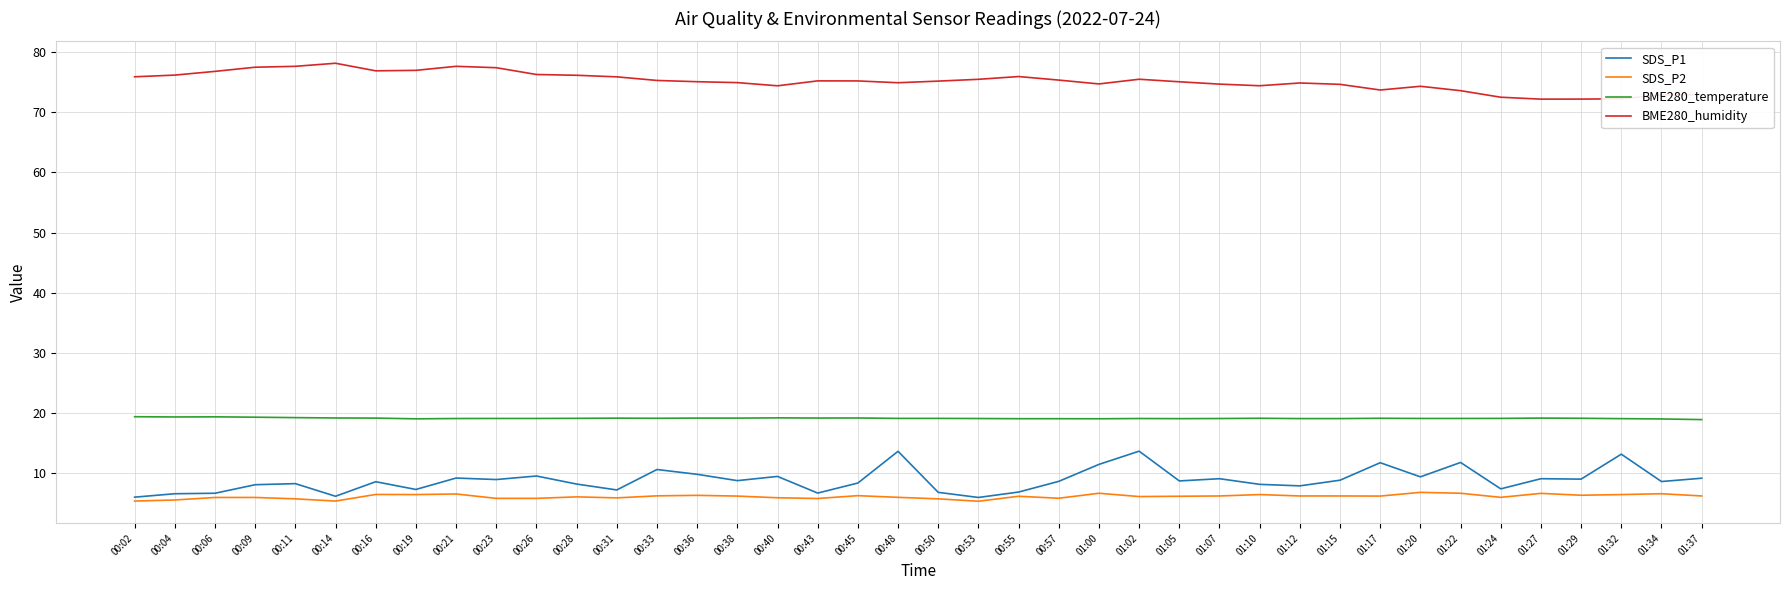

Rank the series at 00:33 from highest to lowest value.

BME280_humidity, BME280_temperature, SDS_P1, SDS_P2